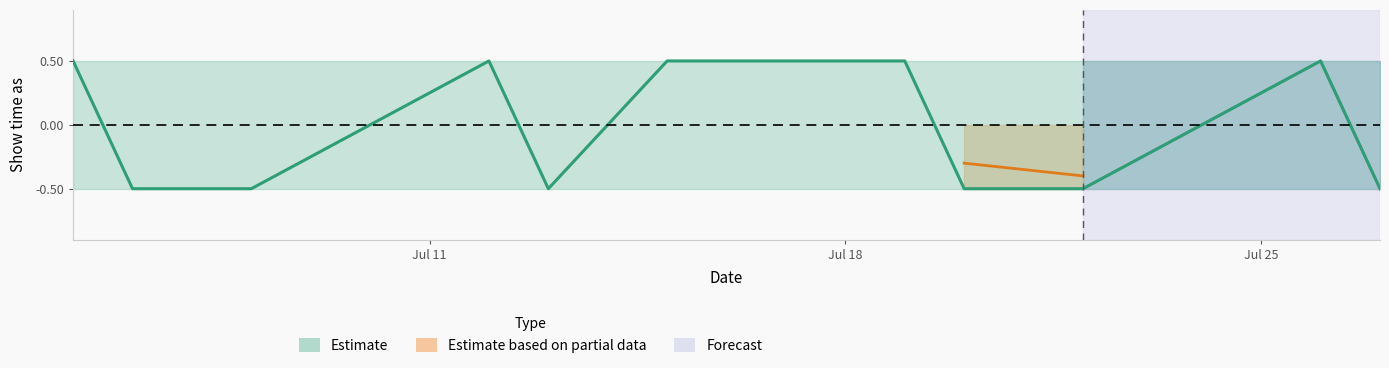

What is the spread (max minus min) of values at 7/13/2013?

1.0